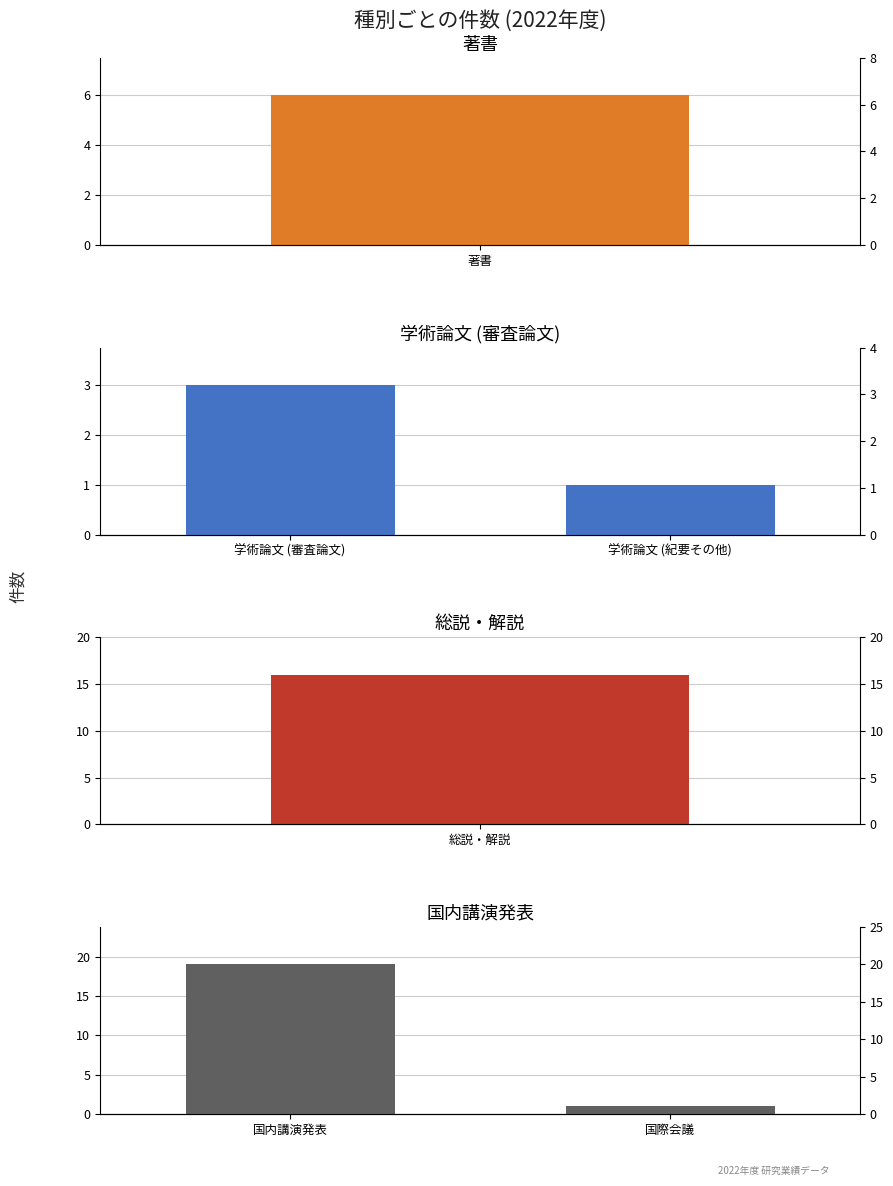

What is the sum of all 学術論文 (審査論文) values?

4